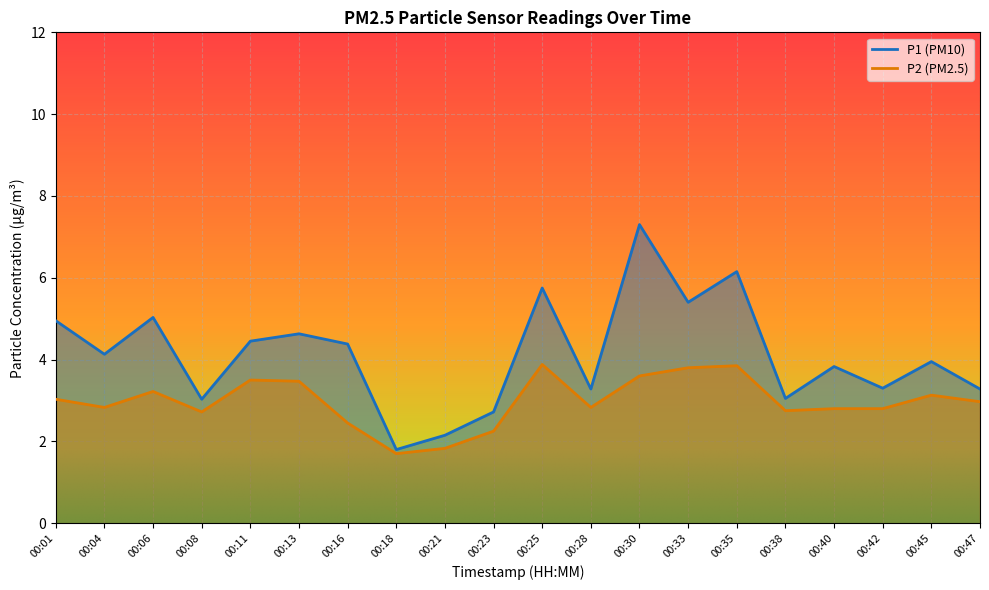

Reading left to right, extract all data points from this chart.

P1: 00:01=5.0	00:04=4.1	00:06=5.0	00:08=3.0	00:11=4.5	00:13=4.6	00:16=4.4	00:18=1.8	00:21=2.1	00:23=2.7	00:25=5.8	00:28=3.3	00:30=7.3	00:33=5.4	00:35=6.2	00:38=3.0	00:40=3.8	00:42=3.3	00:45=4.0	00:47=3.3
P2: 00:01=3.0	00:04=2.8	00:06=3.2	00:08=2.7	00:11=3.5	00:13=3.5	00:16=2.5	00:18=1.7	00:21=1.8	00:23=2.2	00:25=3.9	00:28=2.8	00:30=3.6	00:33=3.8	00:35=3.9	00:38=2.8	00:40=2.8	00:42=2.8	00:45=3.1	00:47=3.0